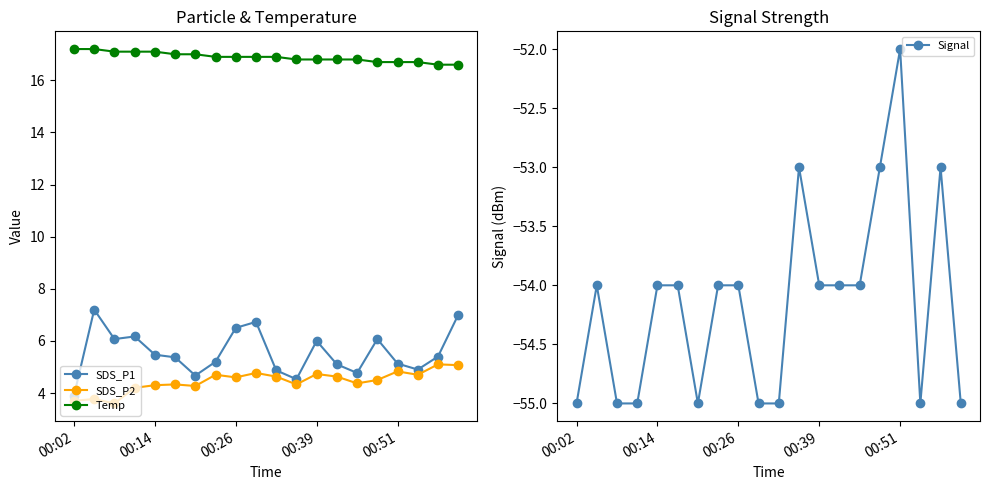

Does the chart have visible grid lines?

No